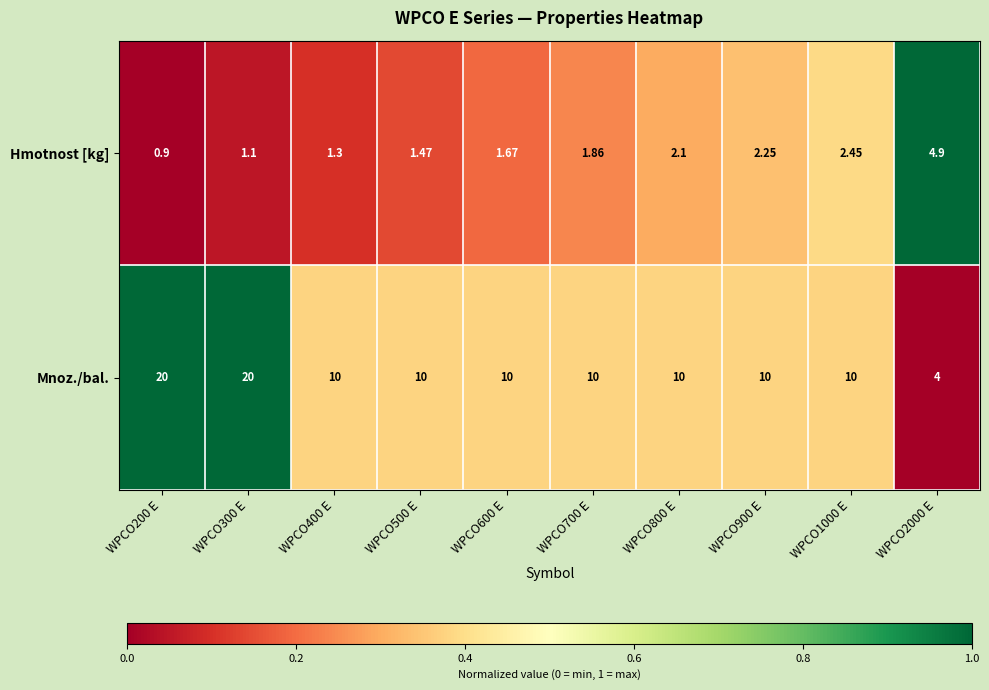

At which category does the chart reach its minimum across all series?

WPCO200 E